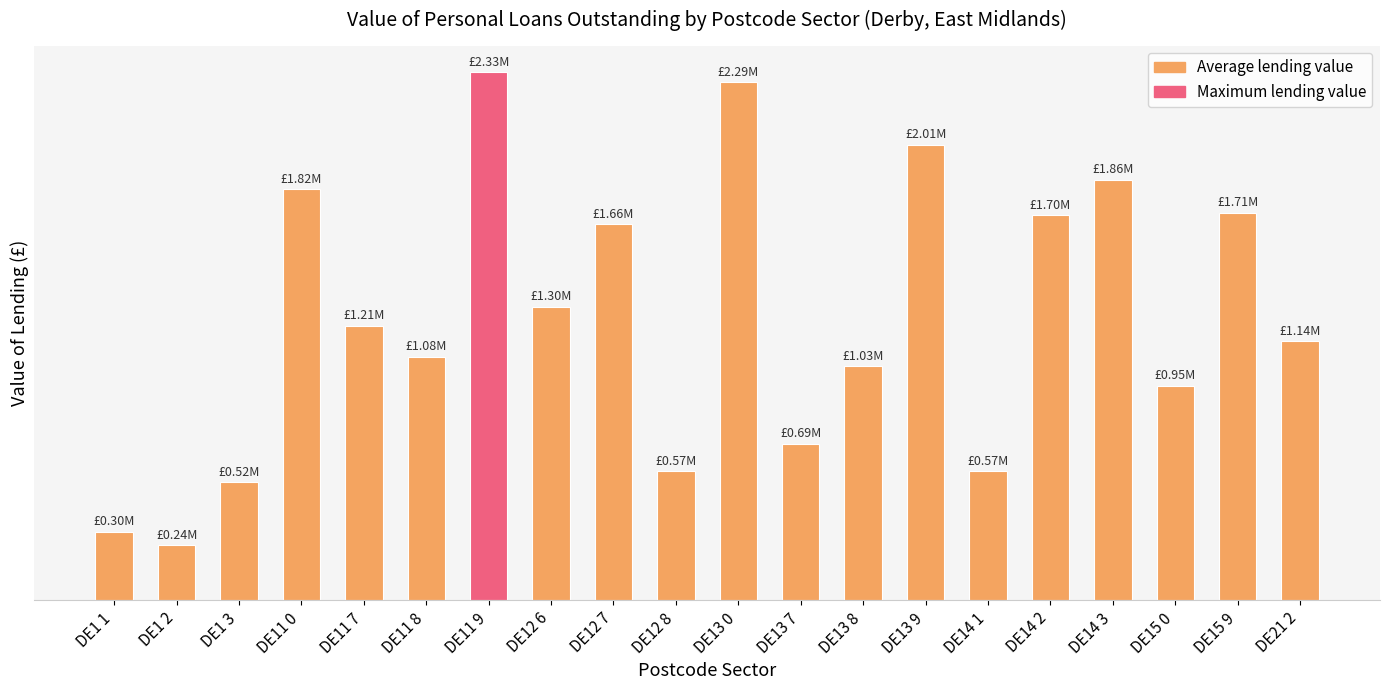

What is the difference between the maximum and minimum values?

2087998.3